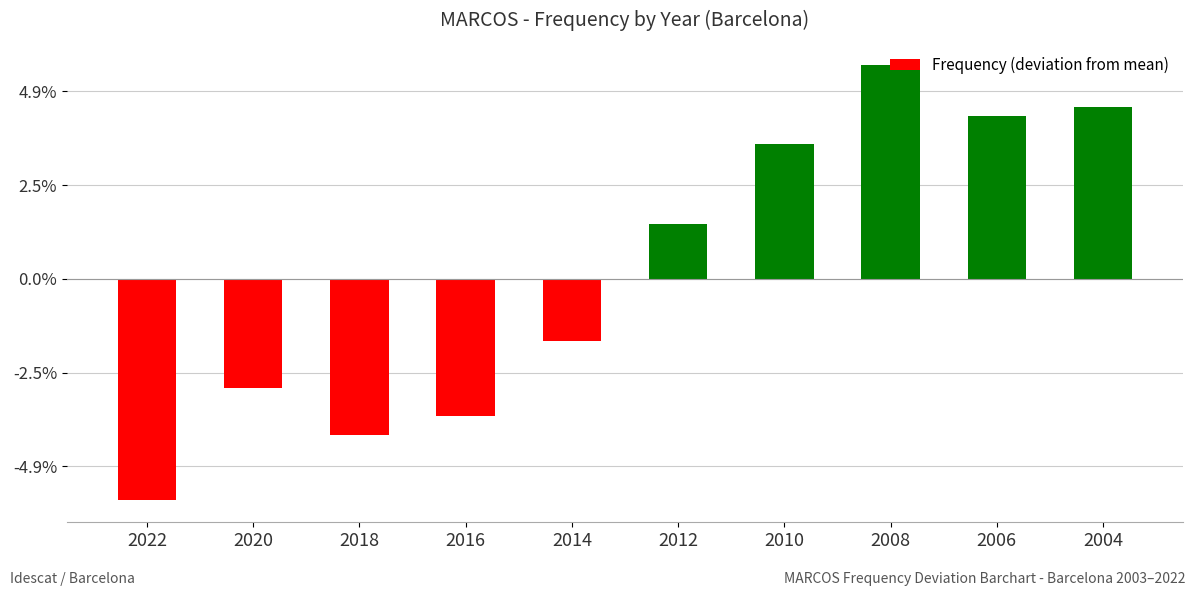

Where does the data first go above 11?

2012